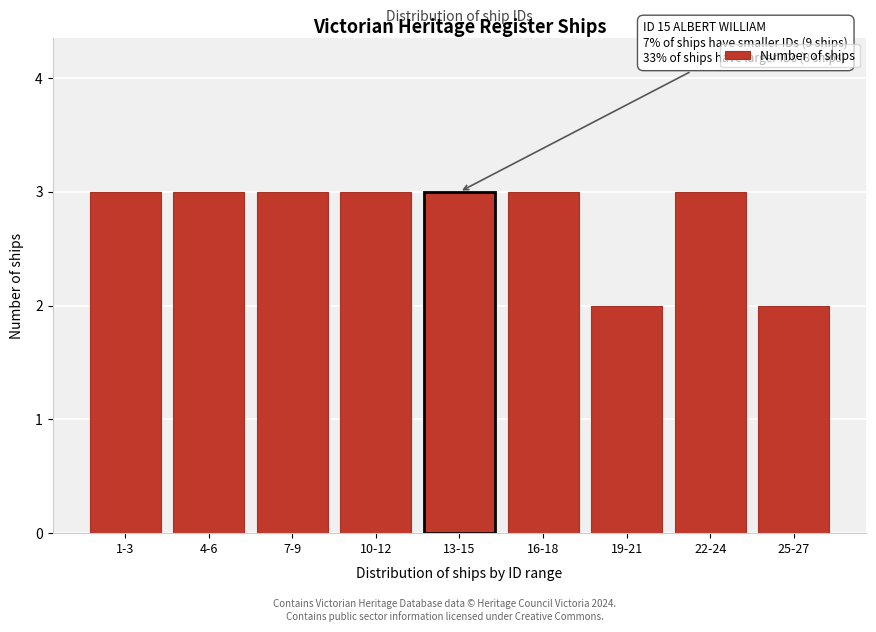

Reading left to right, extract all data points from this chart.

3	3	3	3	3	3	2	3	2